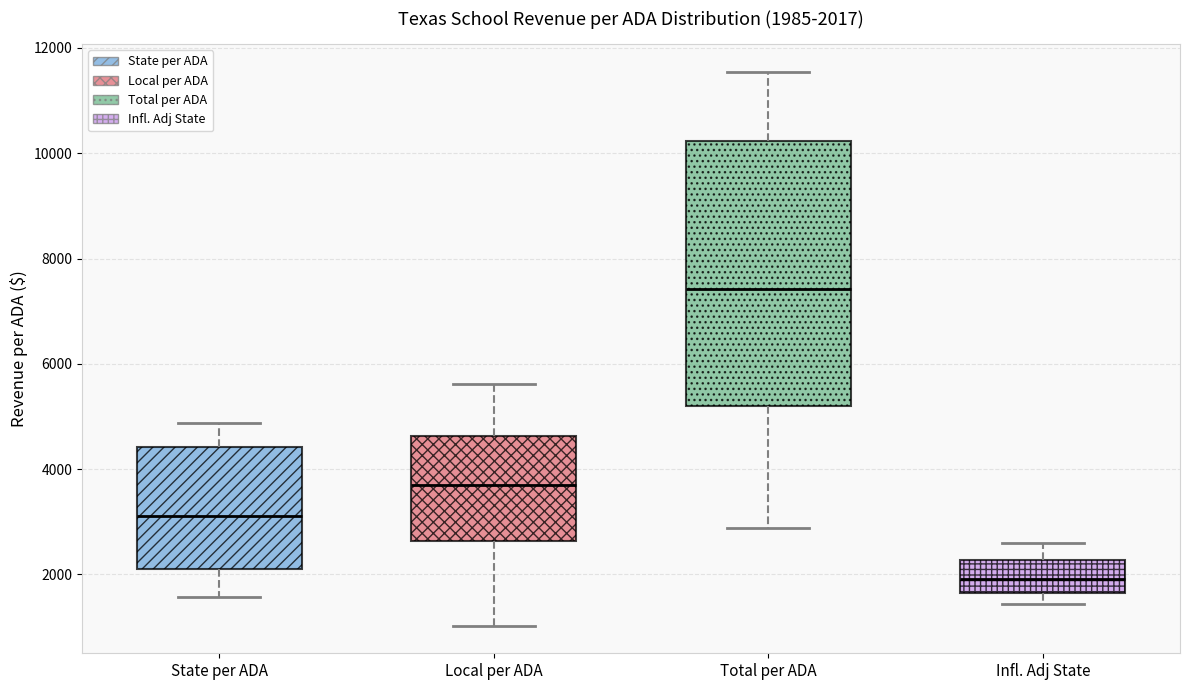

Comparing the boxes themselves (not the whiskers), which one is the tallest?

Total per ADA